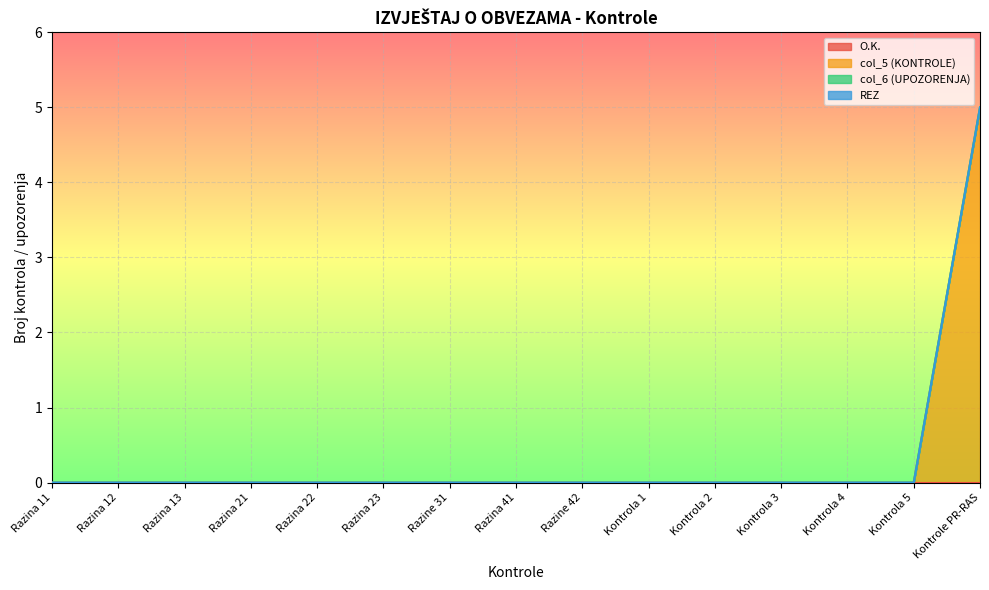

What is the difference between the maximum and minimum values in the col_5 (KONTROLE) series?

5